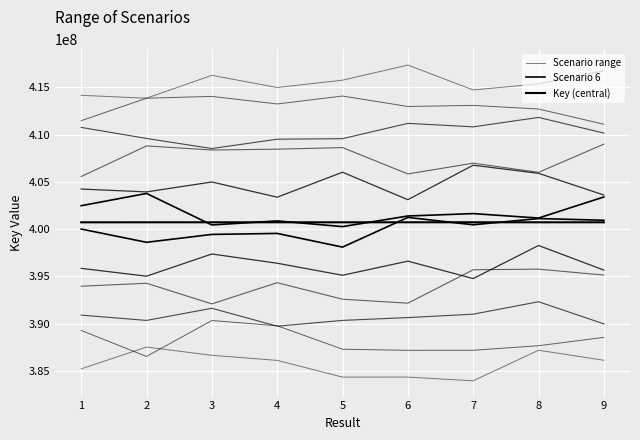

Which series has the largest total across all categories?

Key (central)